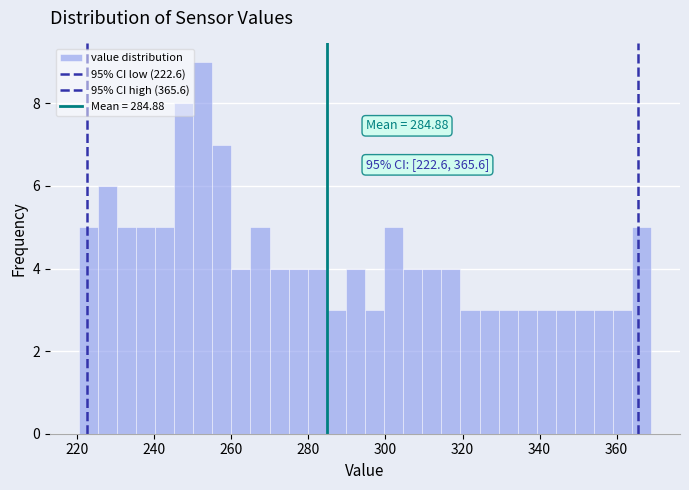

Around what value on the x-axis is the tallest bar? Give the approximate position of its centre, as read against the axis.

252